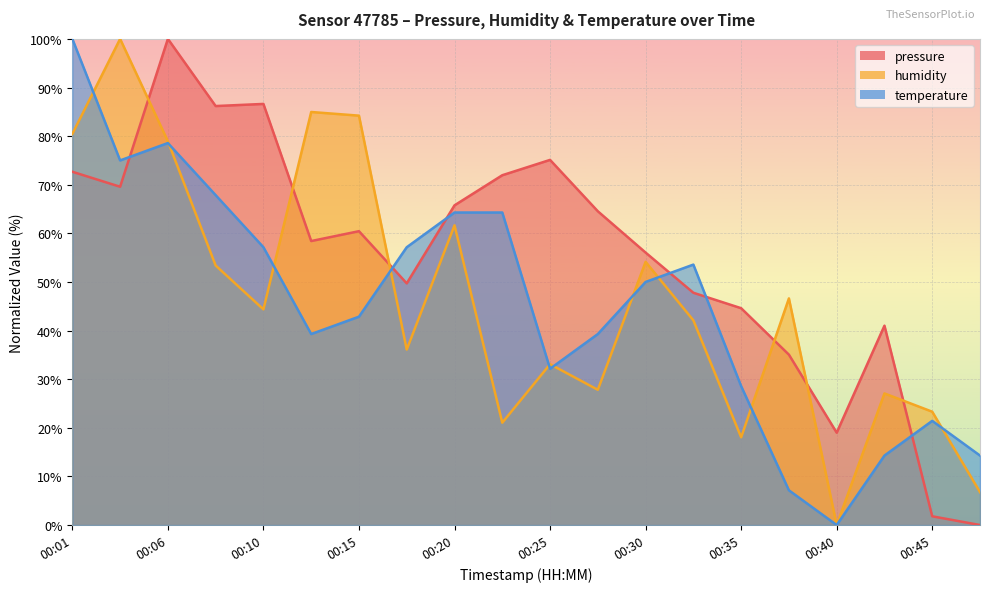

How many data points in humidity are above 44?

10